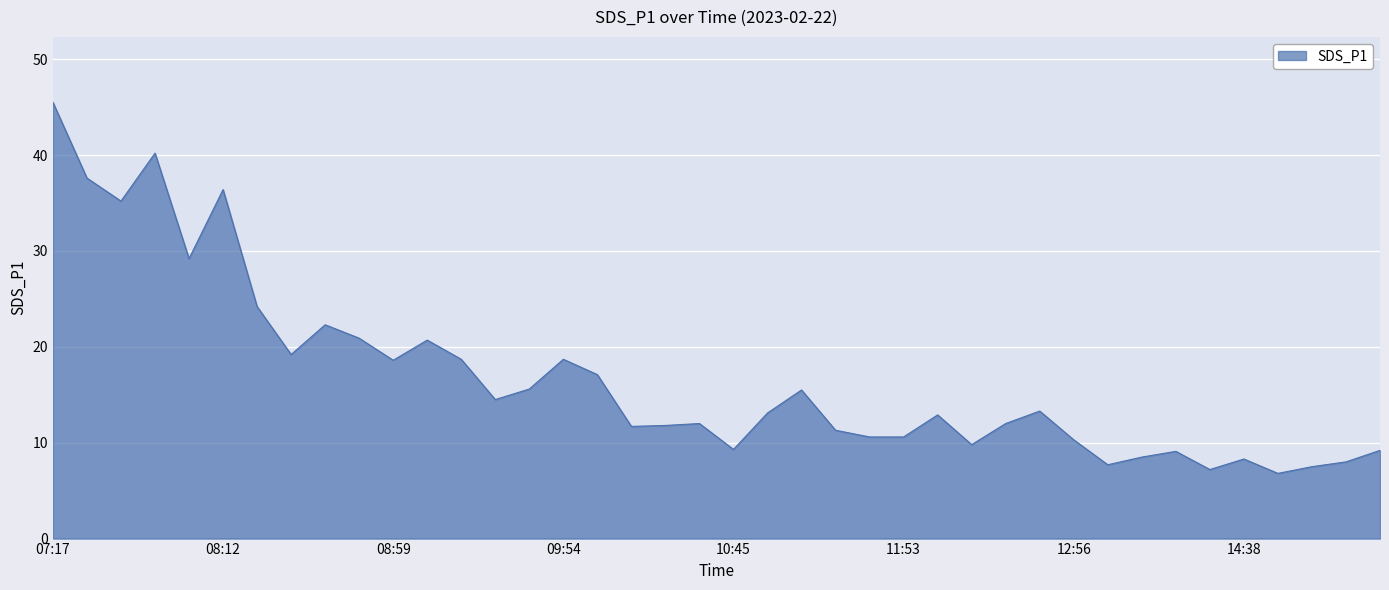

What is the greatest value displayed?

45.5